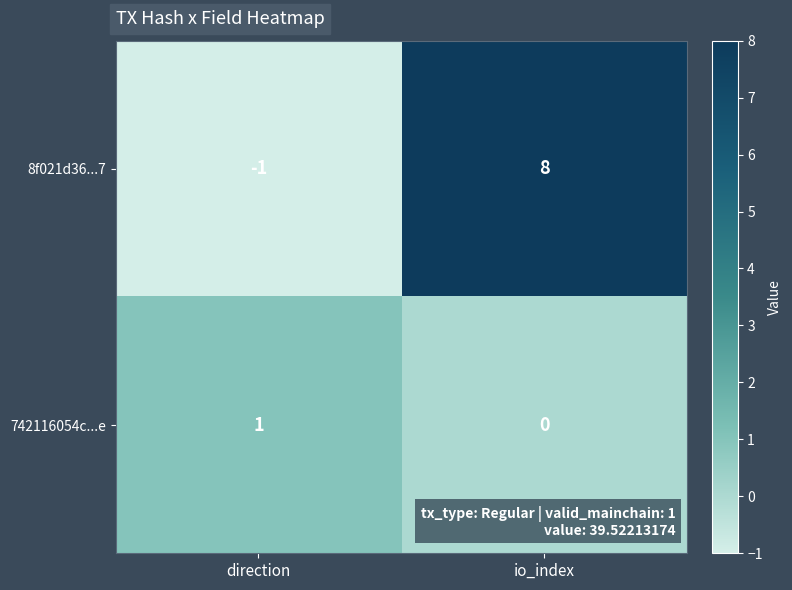

At io_index, list the series in order from smallest to largest.

742116054c...e, 8f021d36...7